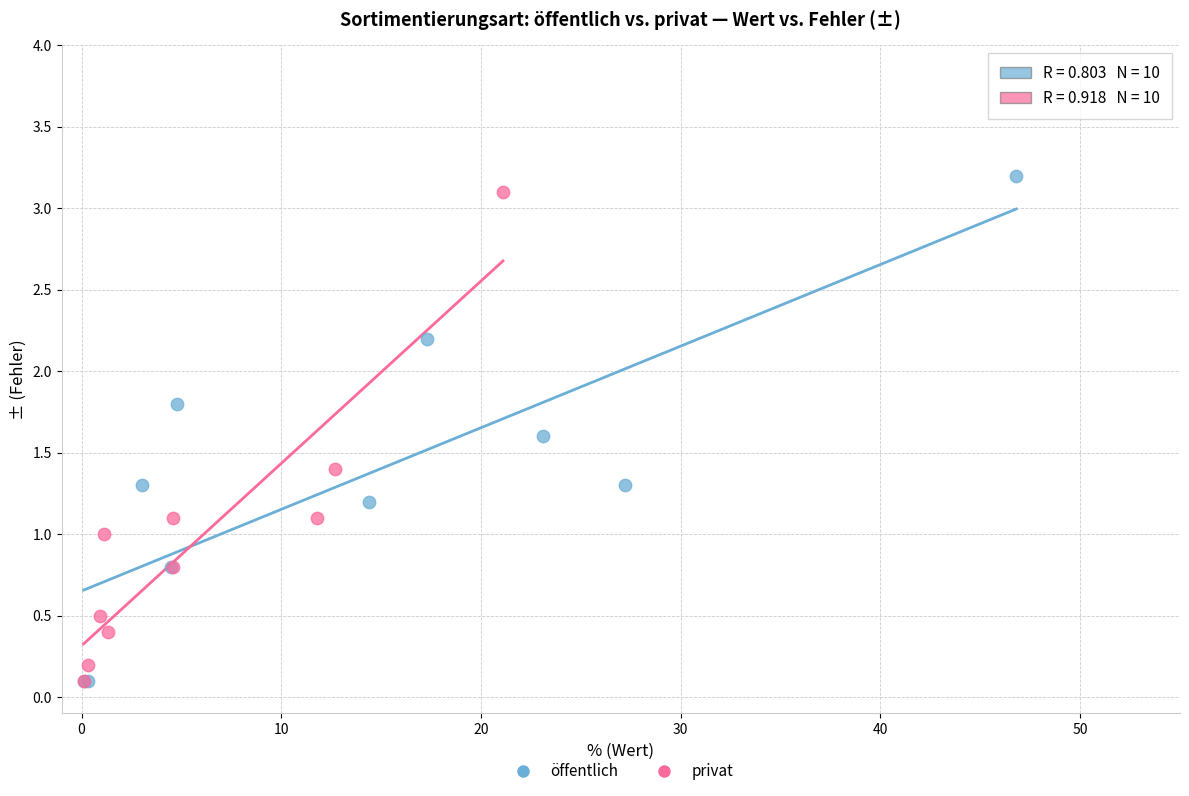

Which series reaches the maximum Y coordinate?

öffentlich